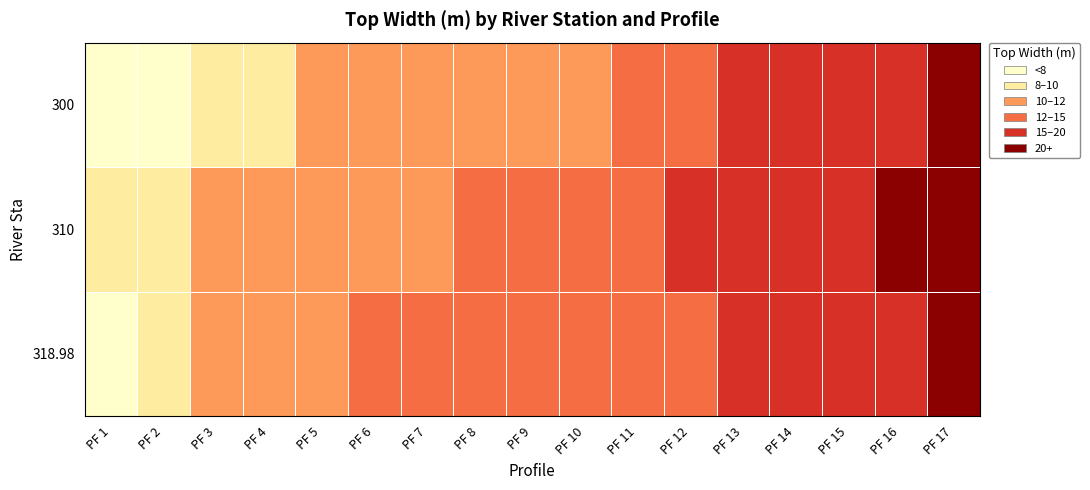

Reading right to left, transcribe all the data shown in this chart.

318.98: PF 17=23.5	PF 16=18.7	PF 15=17.6	PF 14=16.4	PF 13=15.7	PF 12=15.0	PF 11=14.1	PF 10=13.1	PF 9=12.9	PF 8=12.6	PF 7=12.4	PF 6=12.1	PF 5=11.8	PF 4=11.5	PF 3=11.1	PF 2=9.8	PF 1=7.8
310: PF 17=27.2	PF 16=21.7	PF 15=18.5	PF 14=16.9	PF 13=16.0	PF 12=15.1	PF 11=13.9	PF 10=12.7	PF 9=12.4	PF 8=12.1	PF 7=11.9	PF 6=11.7	PF 5=11.4	PF 4=11.1	PF 3=10.4	PF 2=9.5	PF 1=8.4
300: PF 17=24.5	PF 16=19.2	PF 15=17.7	PF 14=16.1	PF 13=15.1	PF 12=14.1	PF 11=12.9	PF 10=11.7	PF 9=11.4	PF 8=11.1	PF 7=10.8	PF 6=10.5	PF 5=10.1	PF 4=9.7	PF 3=8.8	PF 2=7.8	PF 1=6.5